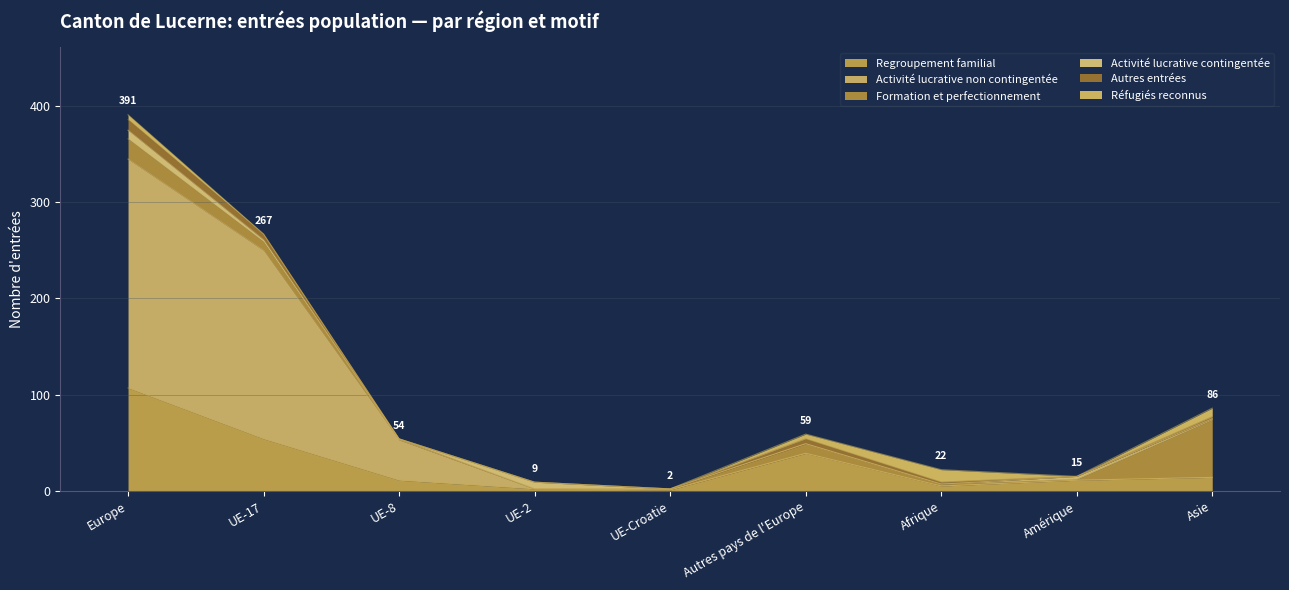

What is the label of the 1st point from the right?

Asie